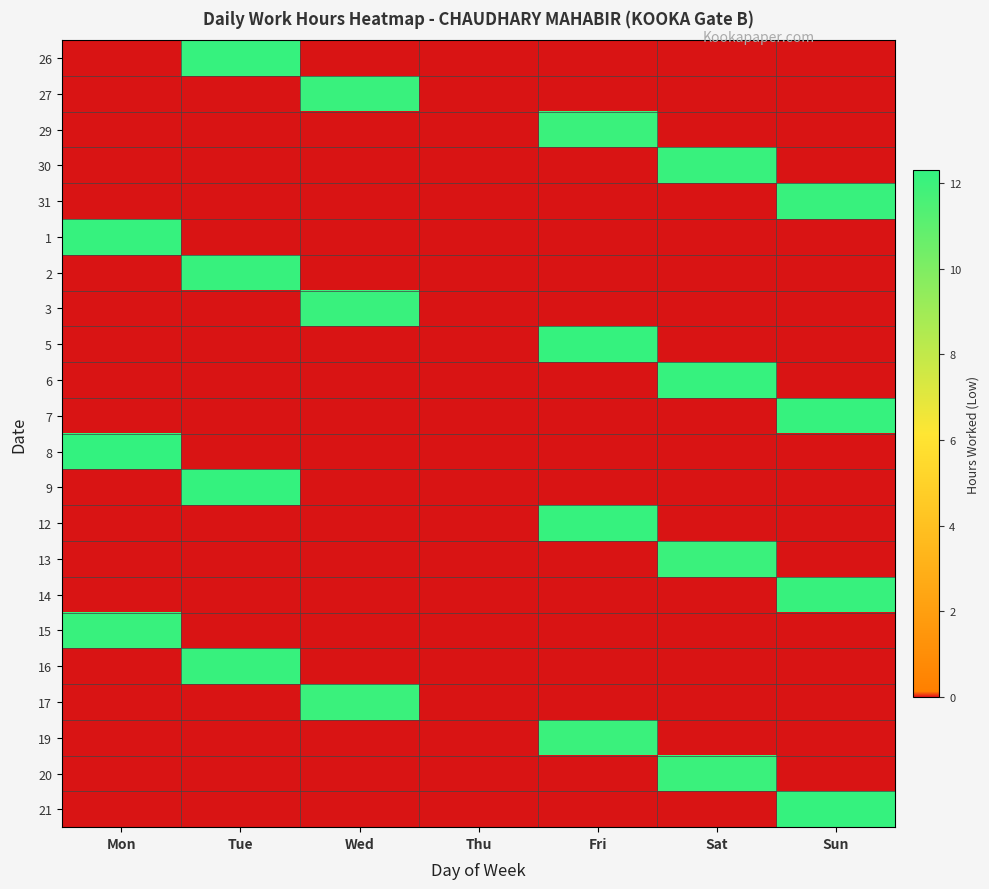

Which series has the largest total across all categories?

9